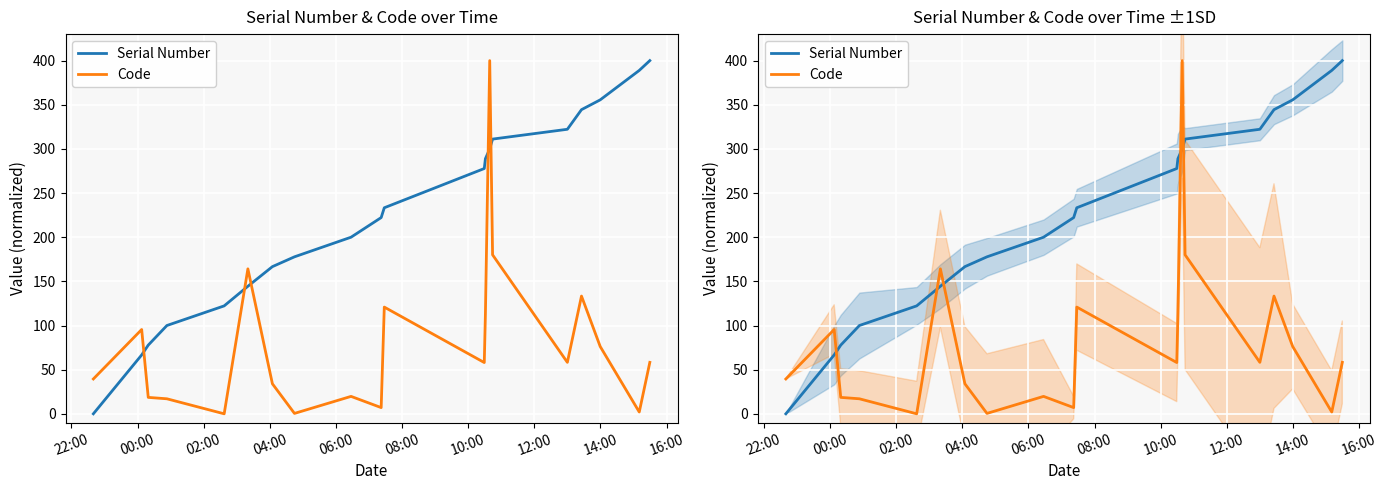

How many times do Code and Serial Number cross each other?

5